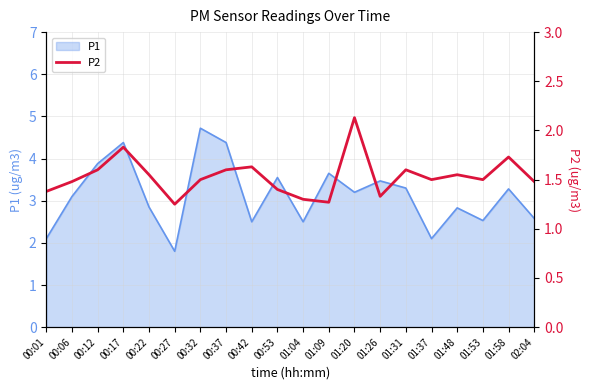

What is the change in value from 00:06 to 01:31?

+0.1